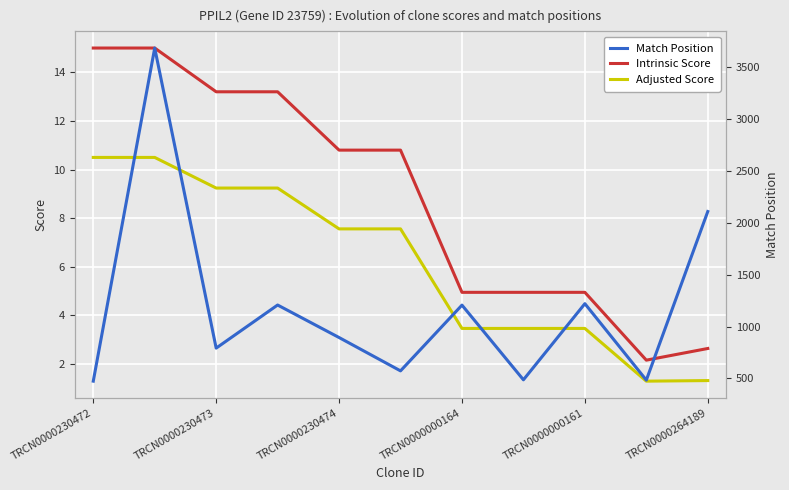

Which series has the widest spread of values?

Match Position